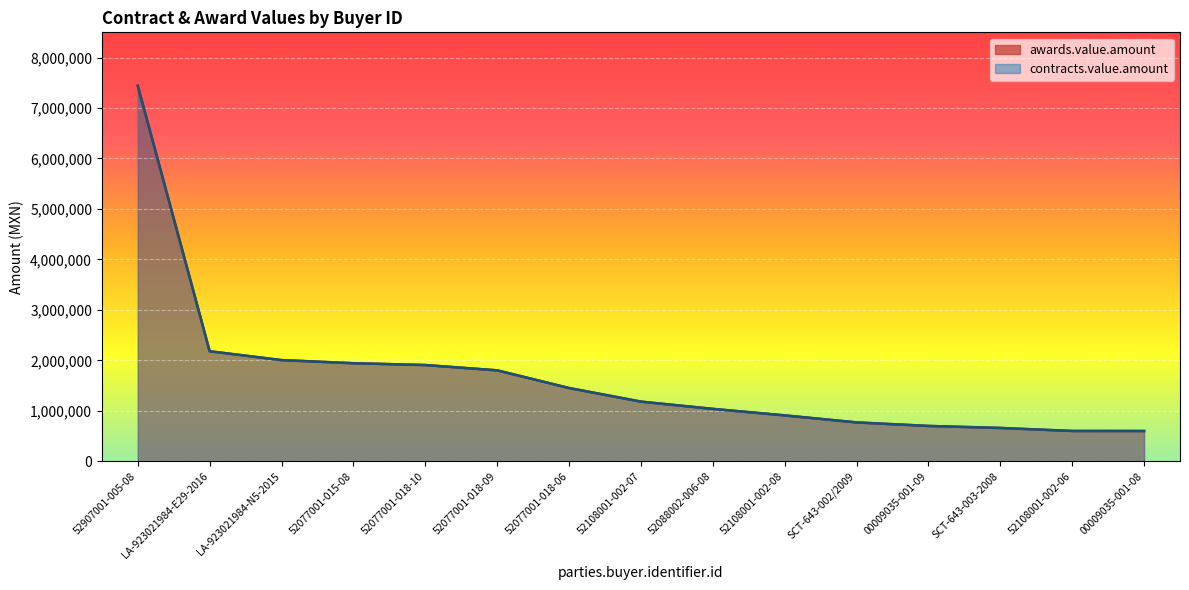

At which label is contracts.value.amount closest to 4019840?

LA-923021984-E29-2016